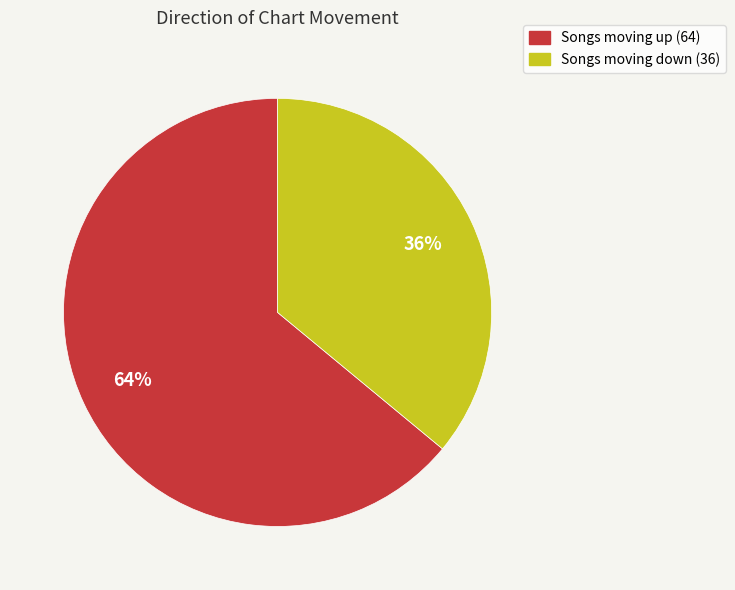

Does Songs moving up (64) represent more than half of the total?

Yes